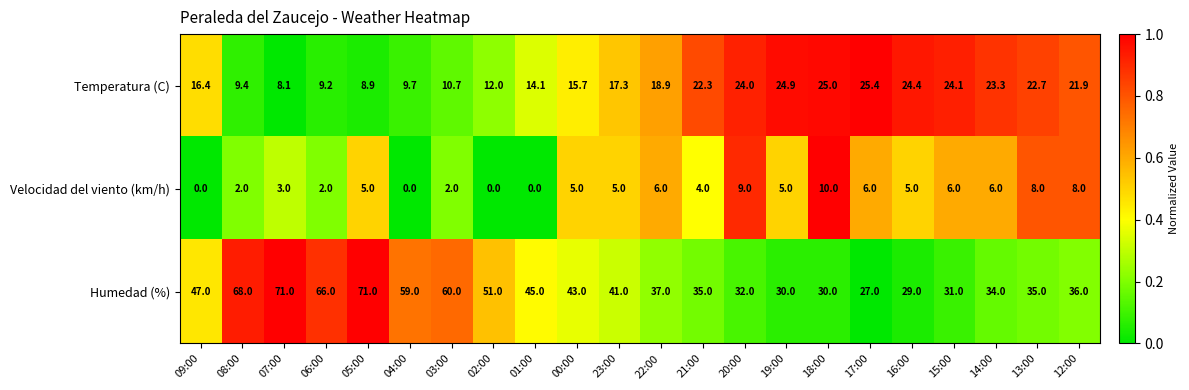

Which category has the highest value in the Velocidad del viento (km/h) series?

18:00